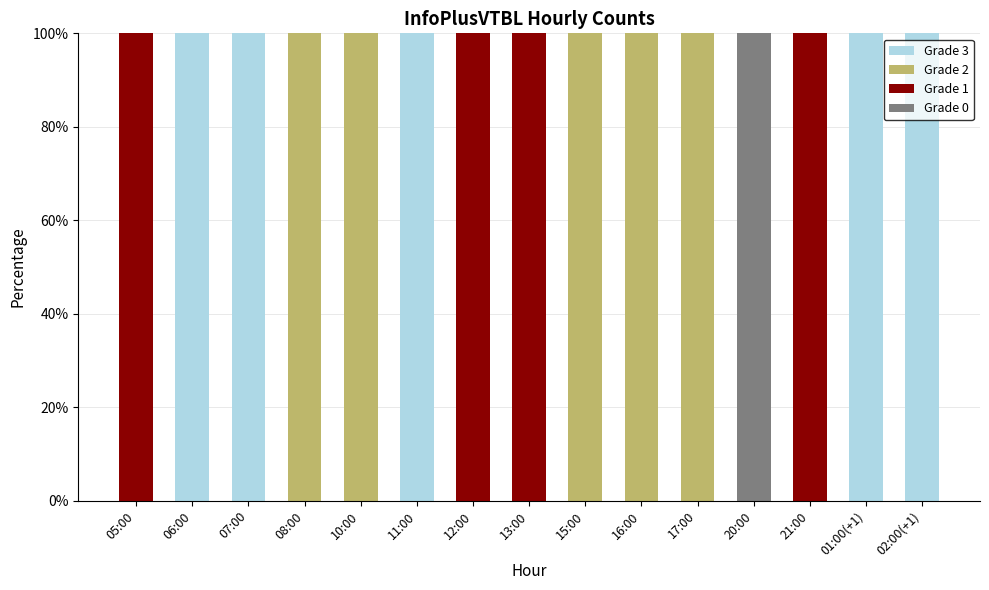

At which label does Grade 0 reach its peak?

20:00